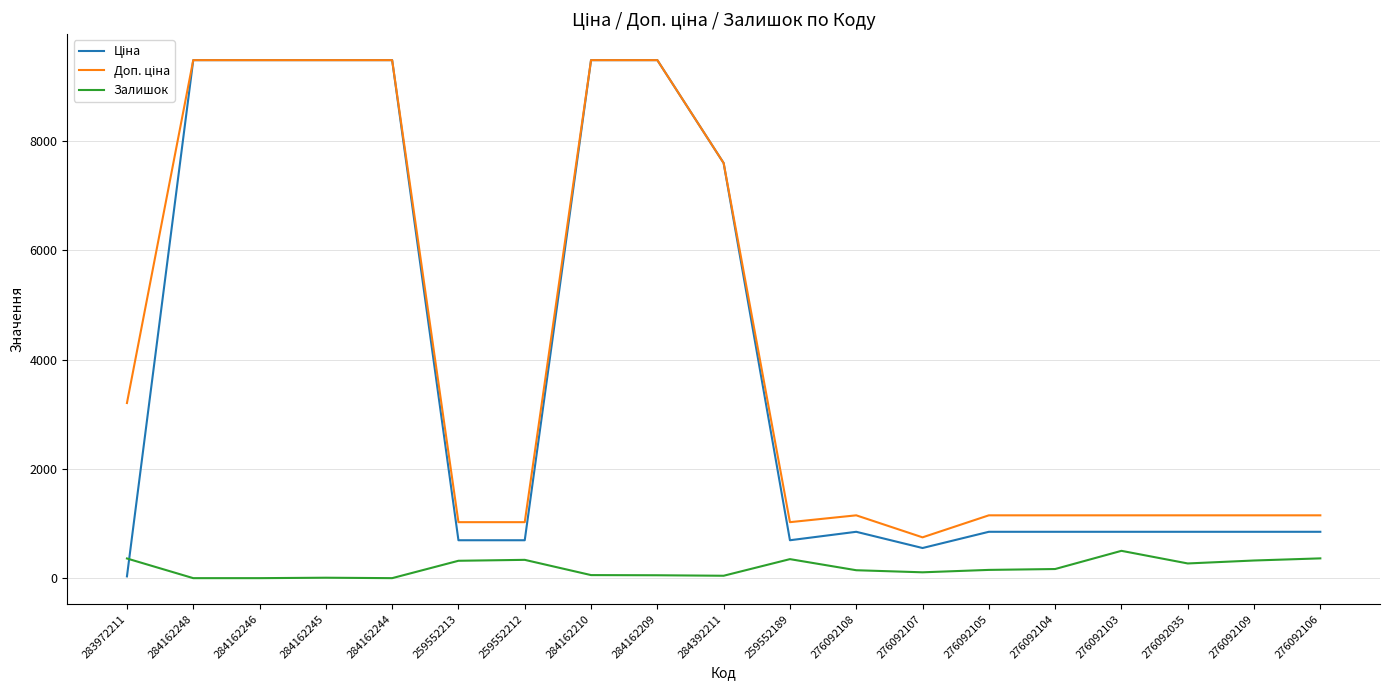

What position from the right is 276092107?

7